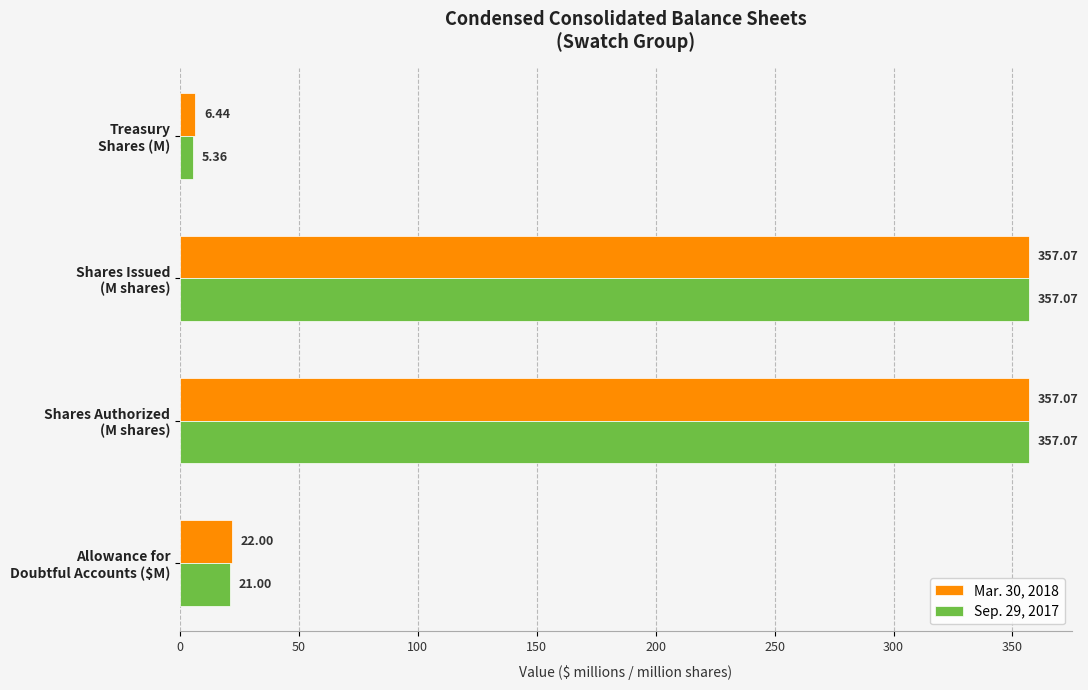

How many data points in Sep. 29, 2017 are less than 357?

2